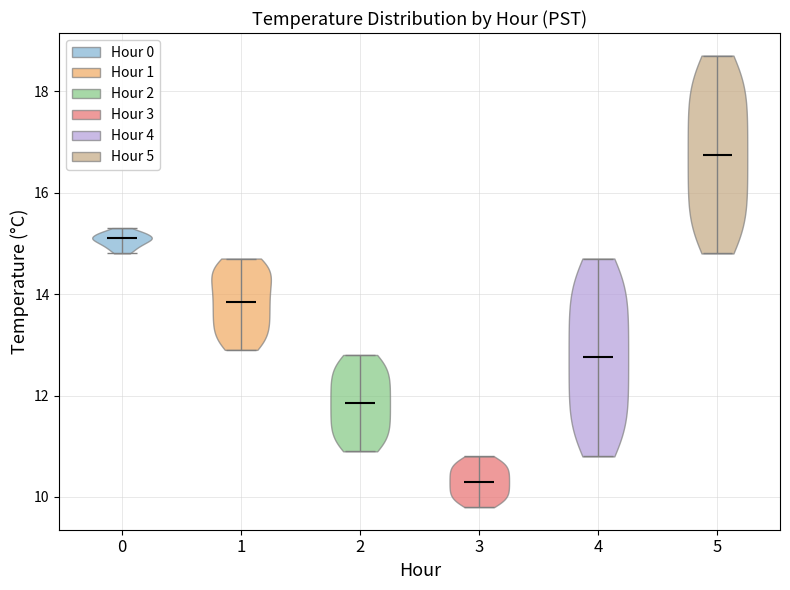

Reading left to right, read every violin against the y-axis: where its median line is, and the lowest and highest points it reaches. The values are not printed on the chart, so give them approximately, as read against the axis.

0: median line 15.2, lowest point 14.8, highest point 15.4
1: median line 13.8, lowest point 13.0, highest point 14.8
2: median line 11.8, lowest point 11.0, highest point 12.8
3: median line 10.4, lowest point 9.8, highest point 10.8
4: median line 12.8, lowest point 10.8, highest point 14.8
5: median line 16.8, lowest point 14.8, highest point 18.8